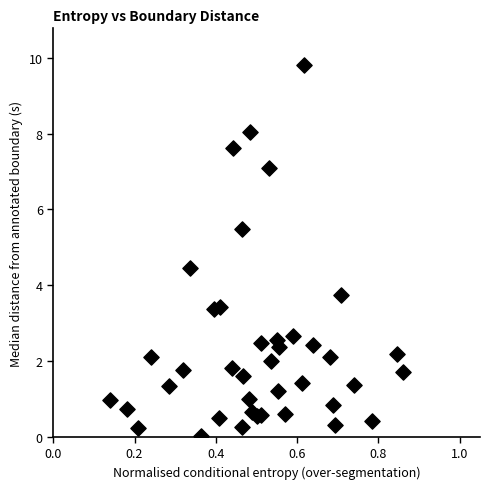

What Y value in the scatter plot is closest to 4?

3.7